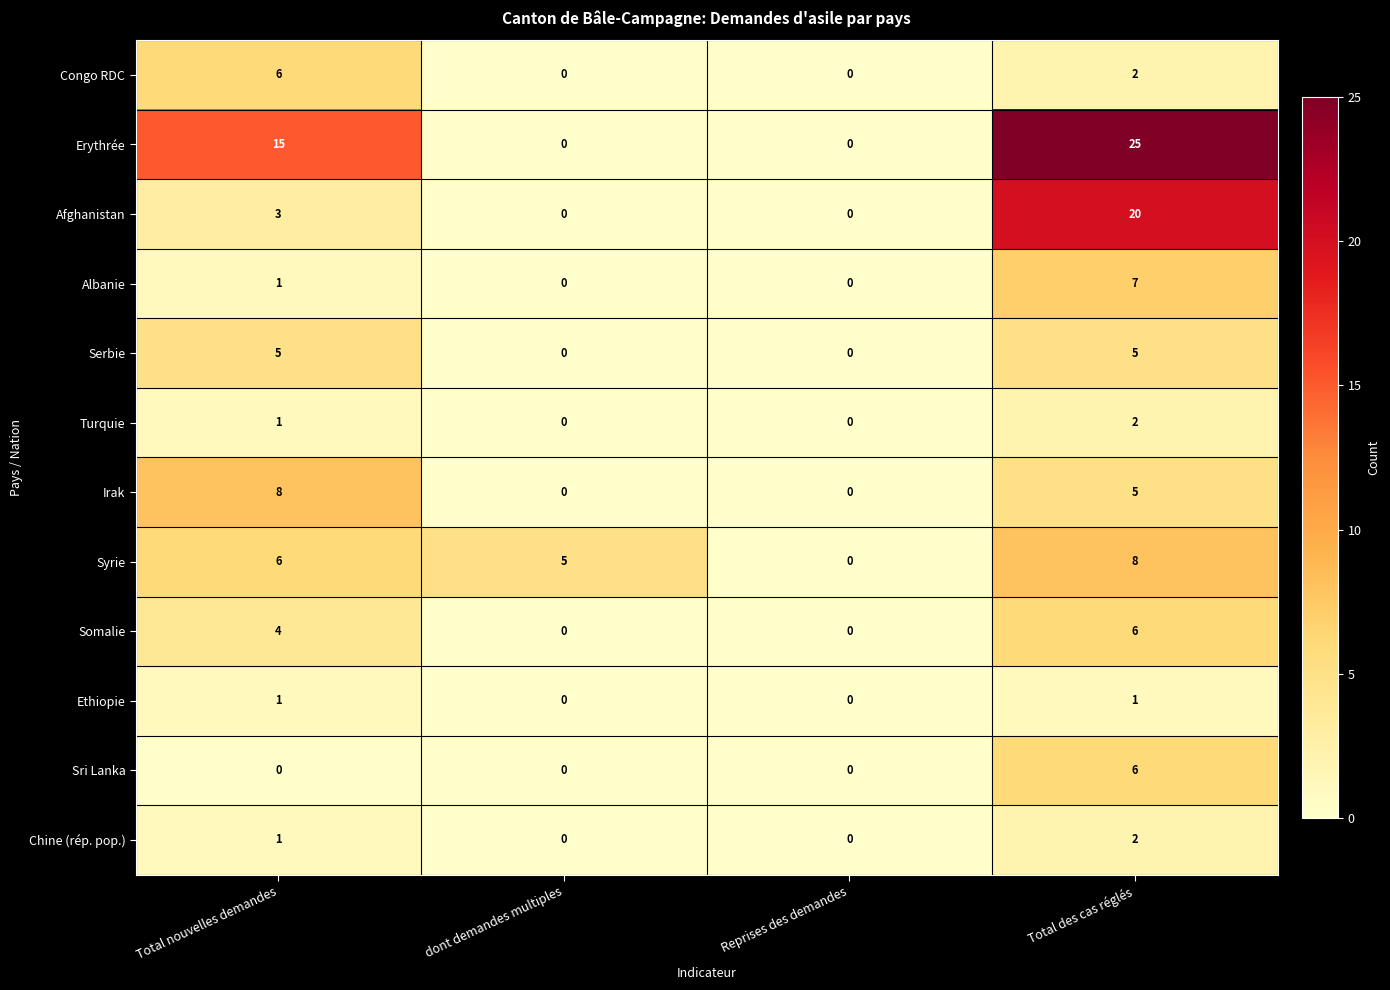

Is it true that Sri Lanka equals 3 at dont demandes multiples?

False